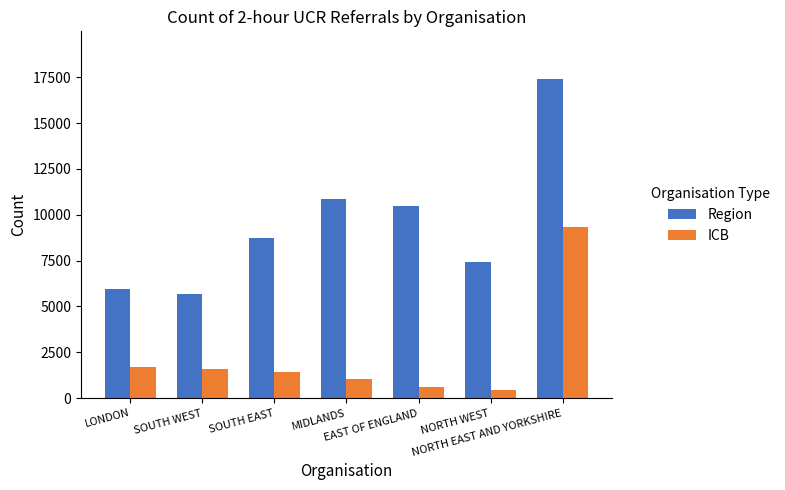

At which label does Region reach its minimum?

SOUTH WEST